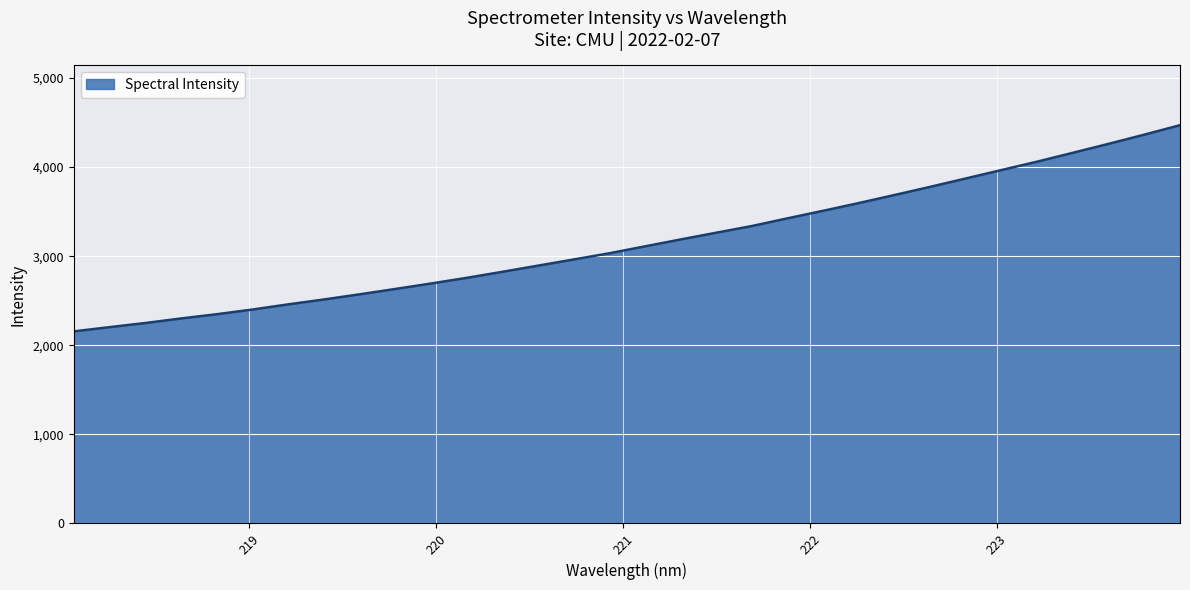

Reading left to right, what are all the values shown in this chart?

2156.3	2203.7	2250.1	2301.1	2348.7	2401.4	2459.5	2514.2	2572.2	2632.1	2693.5	2757.1	2824.8	2894.2	2963.4	3033.3	3110.9	3188.4	3264.3	3339.6	3426.0	3510.6	3597.6	3687.8	3779.3	3873.5	3968.0	4062.2	4161.6	4261.8	4364.7	4470.8